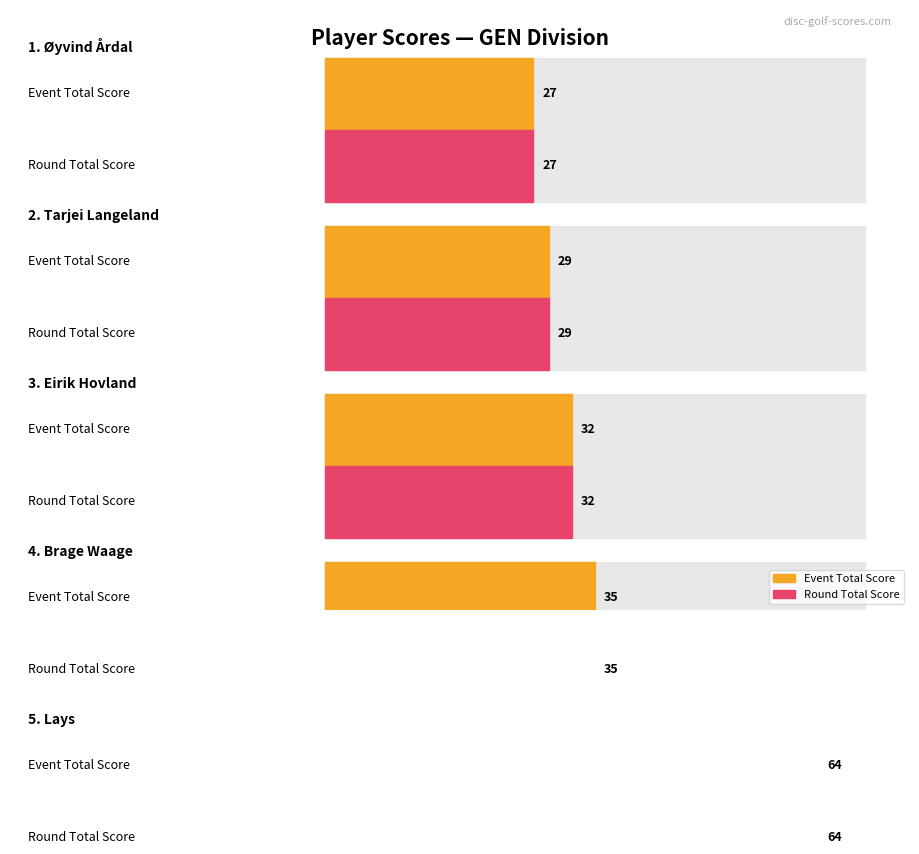

What are all the series names shown in the legend?

event_total_score, round_total_score